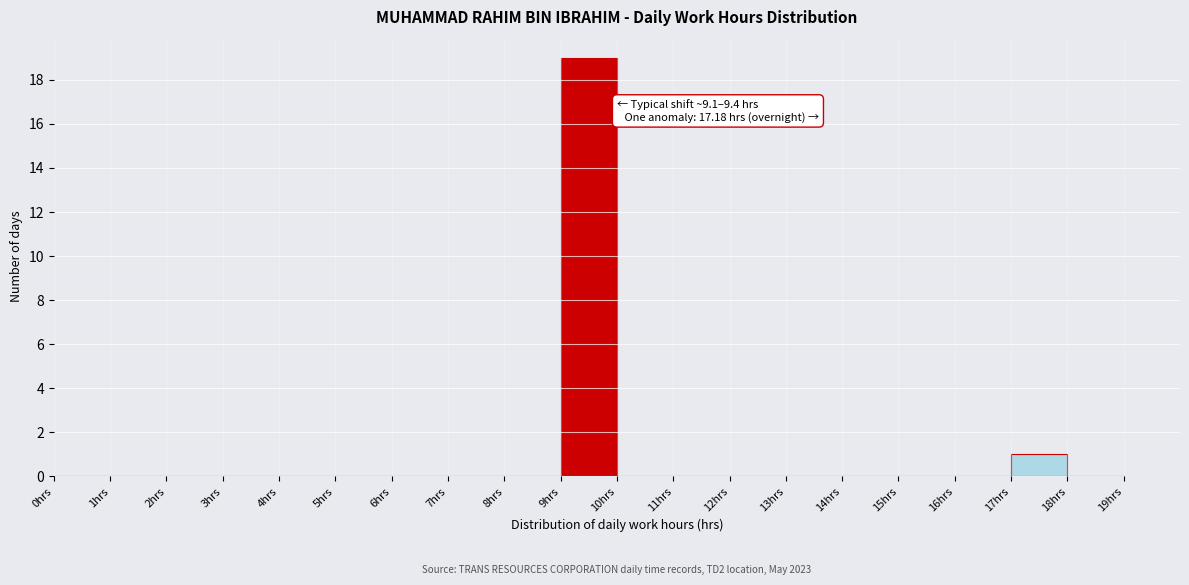

Over which range of the x-axis is the bar tallest?

9 to 10